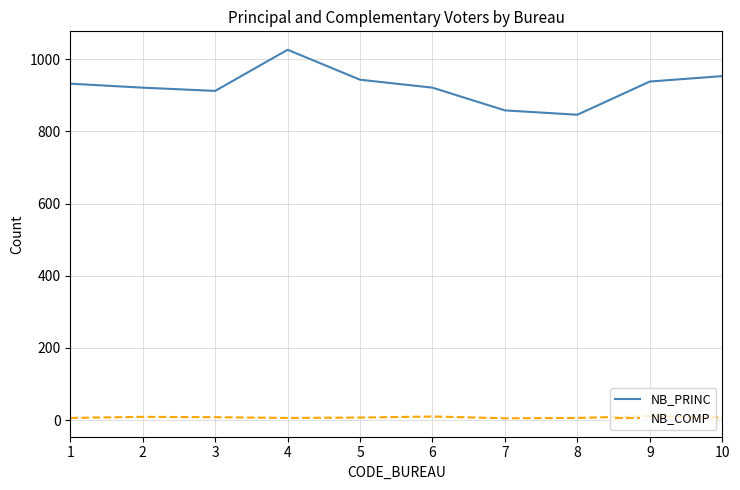

Which category has the lowest value in the NB_PRINC series?

8